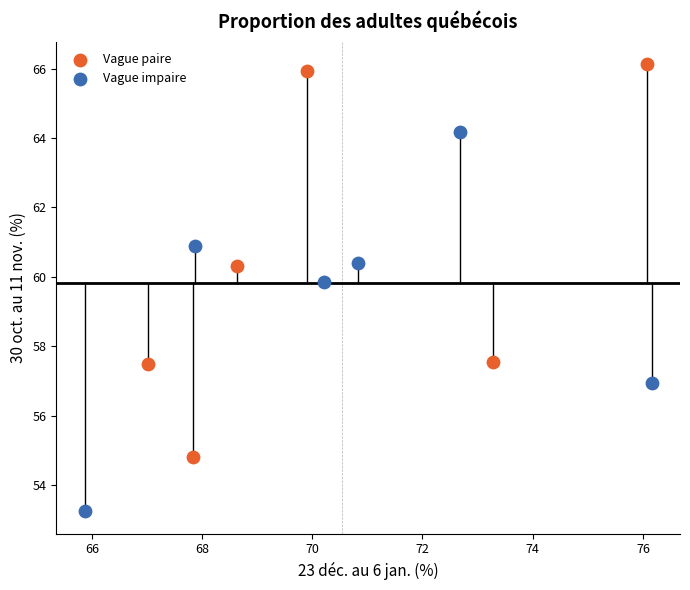

Which series reaches the minimum Y coordinate?

Vague impaire